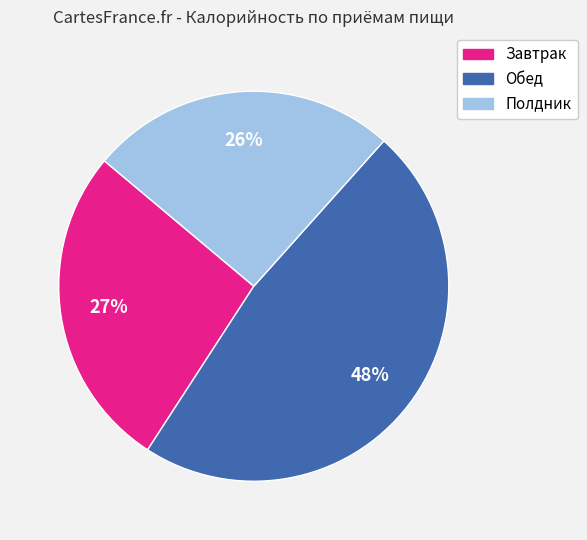

Which category has the smallest portion of the pie?

Полдник